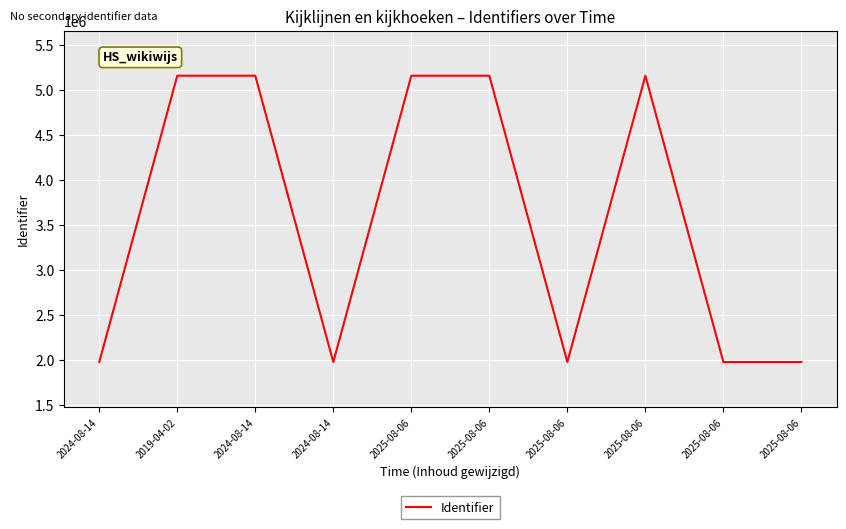

At which category does the data reach its first local valley?

2024-08-14